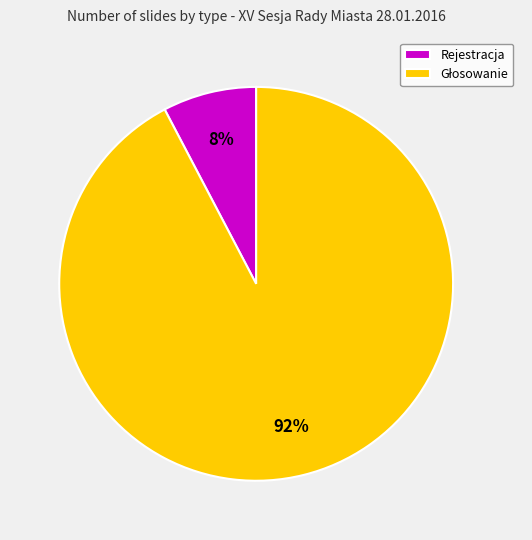

Is there any slice that represents more than half of the pie?

Yes